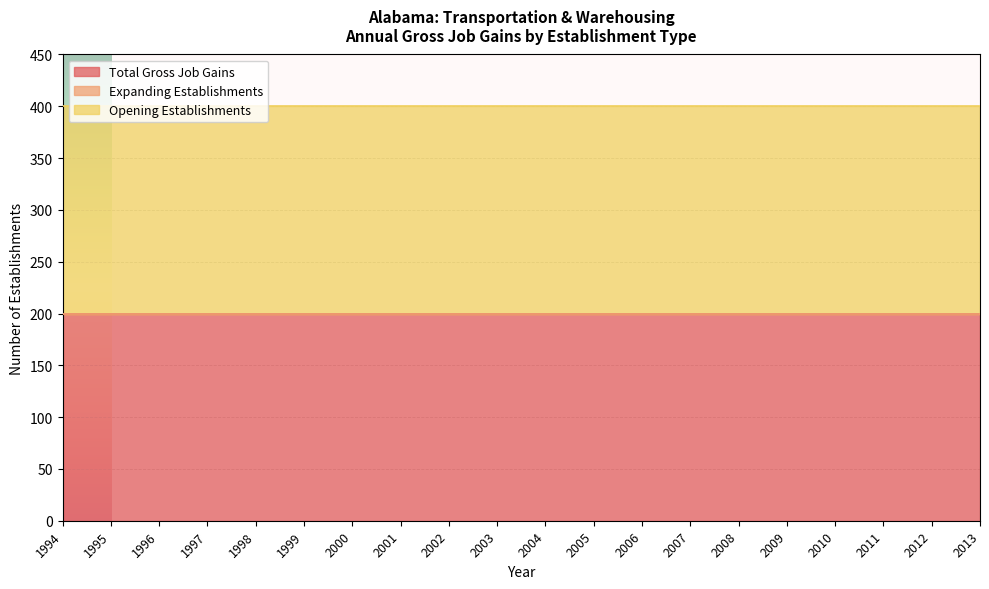

Between 2012 and 2007, which is larger?

2012